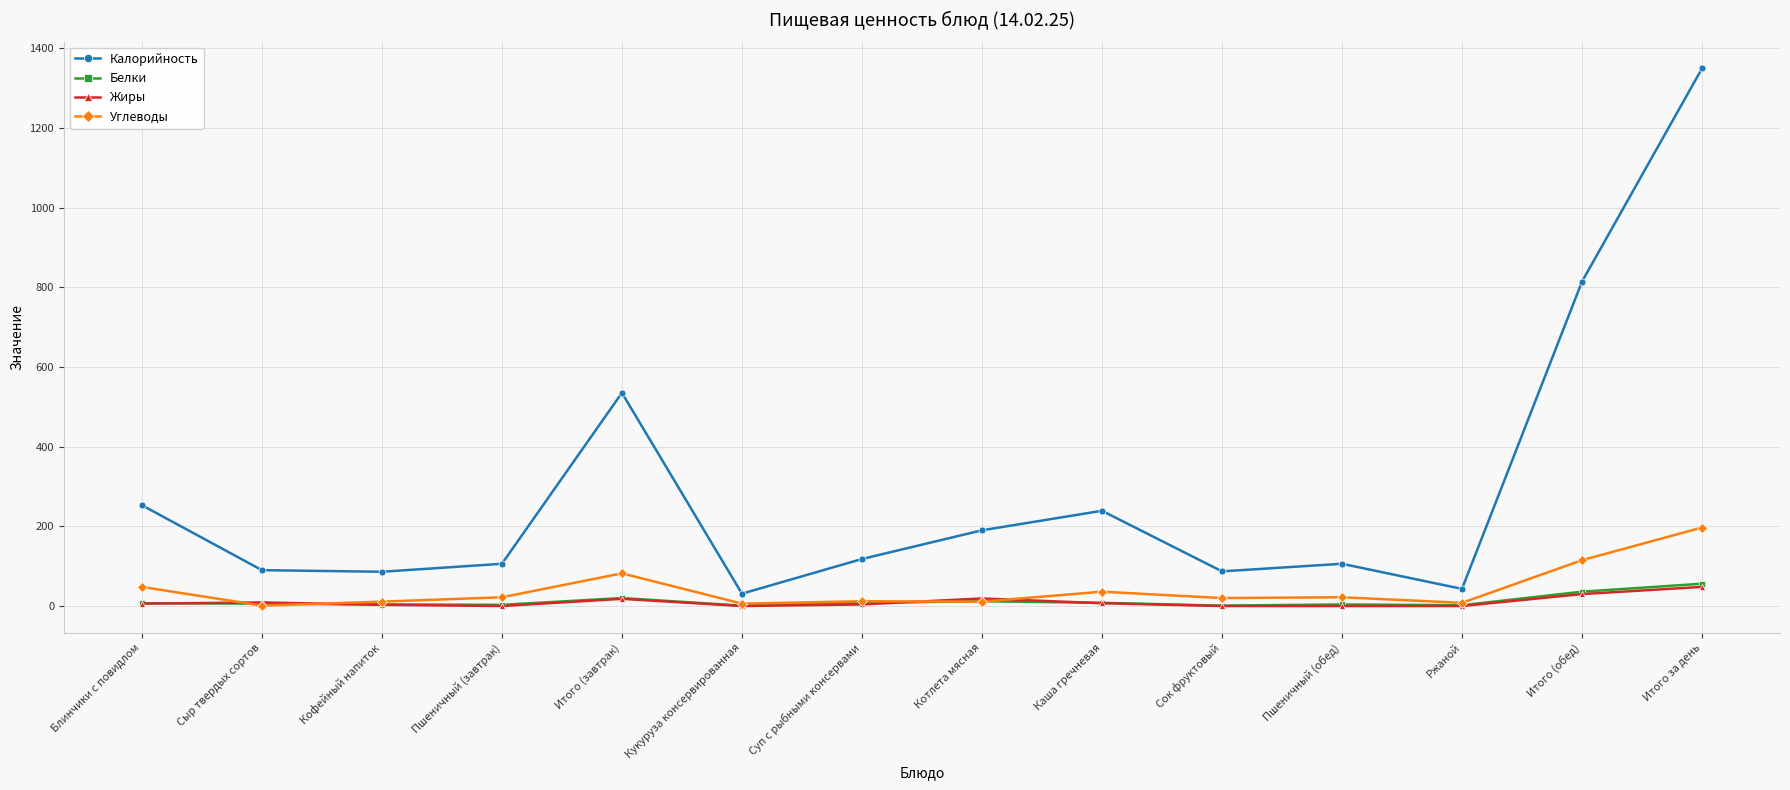

What is the label of the 4th point from the left?

Пшеничный (завтрак)